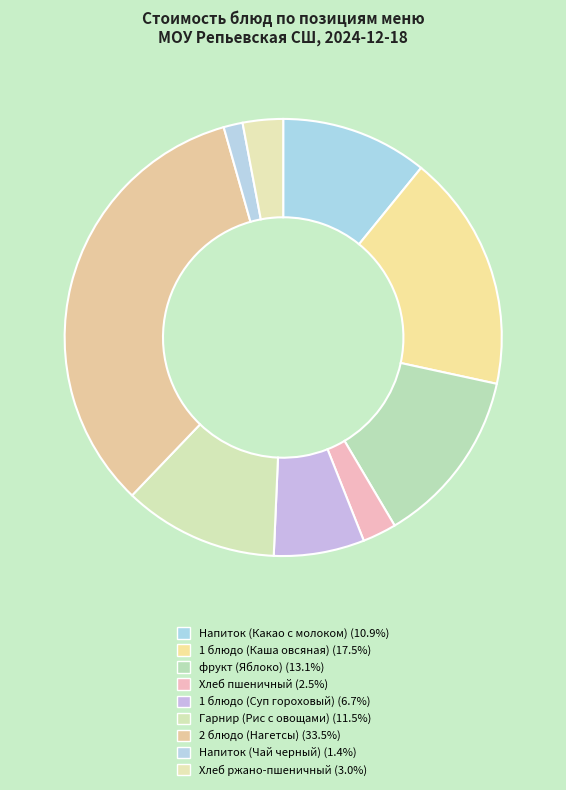

How many segments does this pie chart have?

9